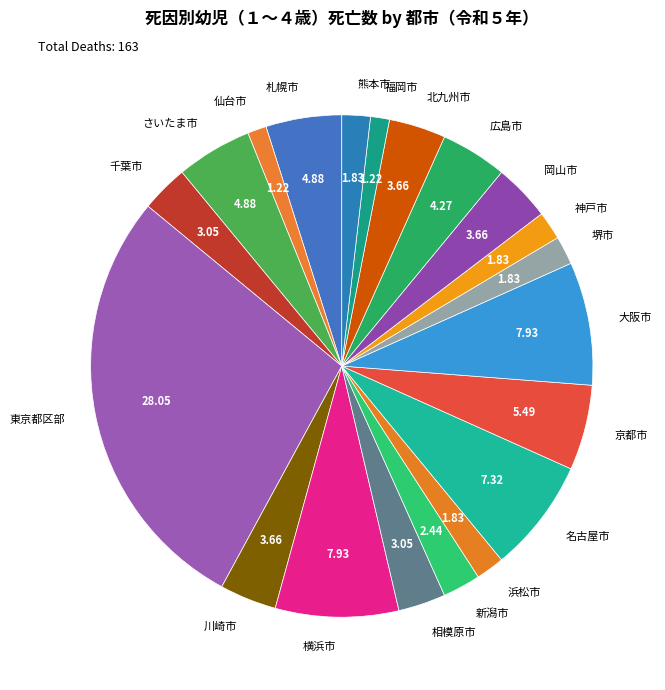

Which has a higher value, 大阪市 or 千葉市?

大阪市